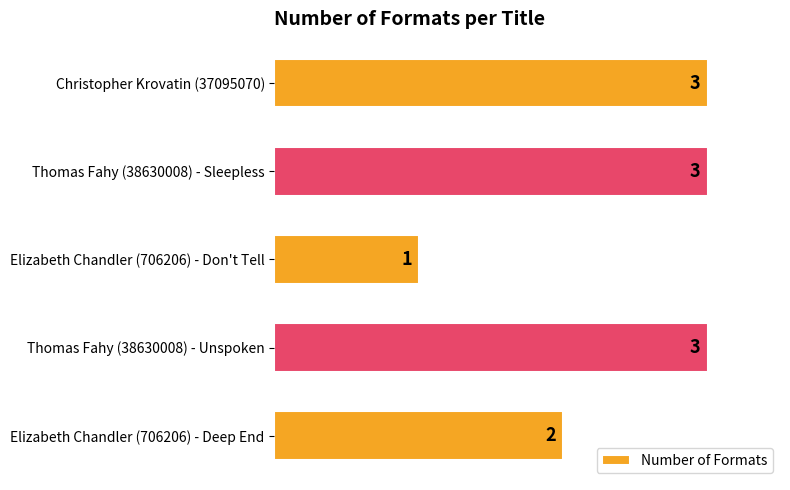

What is the label of the 3rd bar from the bottom?

Elizabeth Chandler (706206) - Don't Tell